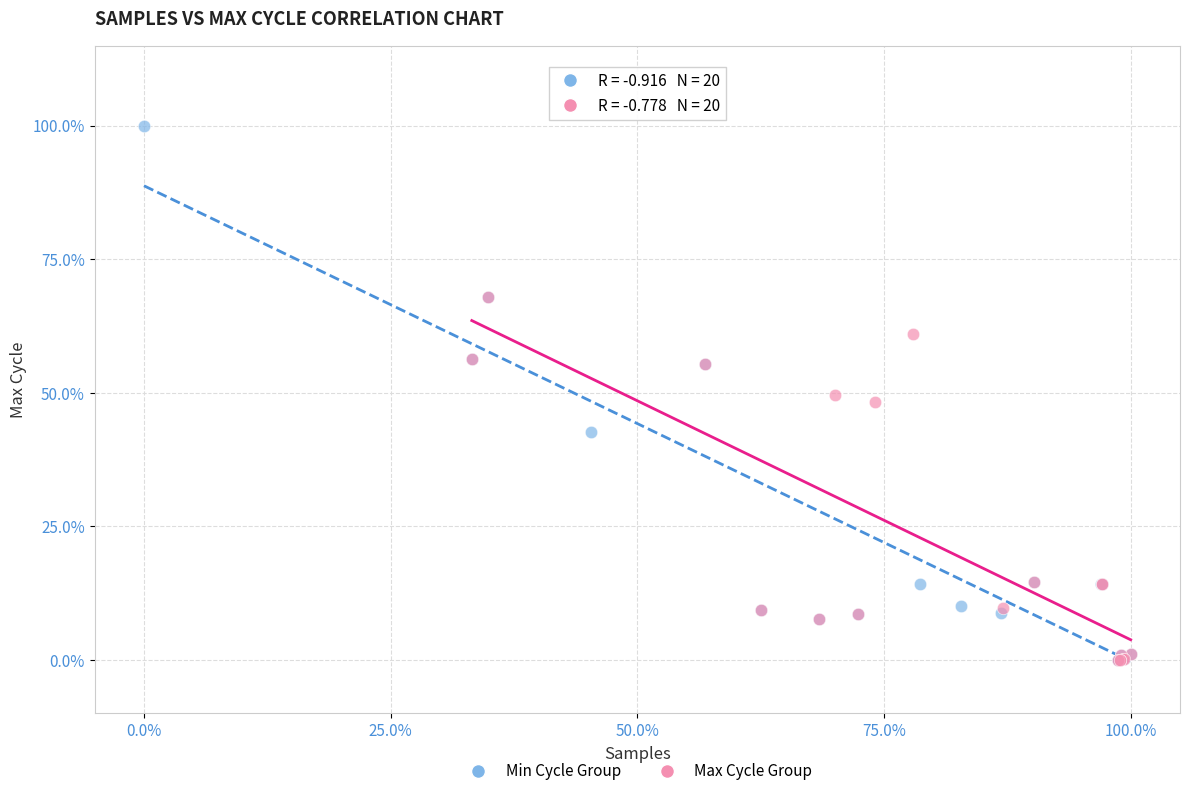

Which series has the widest spread of Y values?

Min Cycle Group